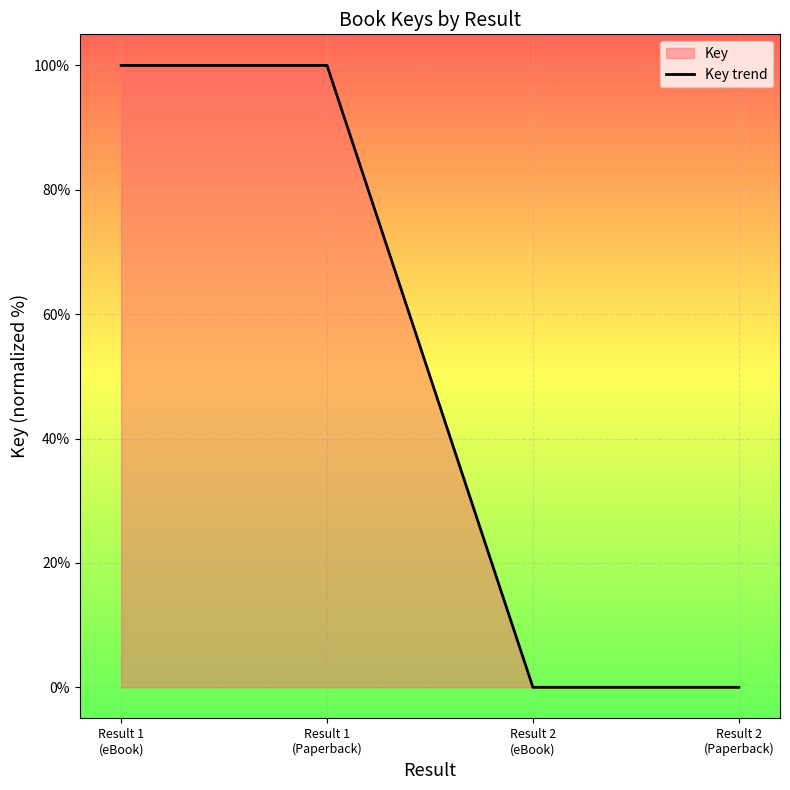

What is the change in value from Result 1
(eBook) to Result 2
(Paperback)?

-100